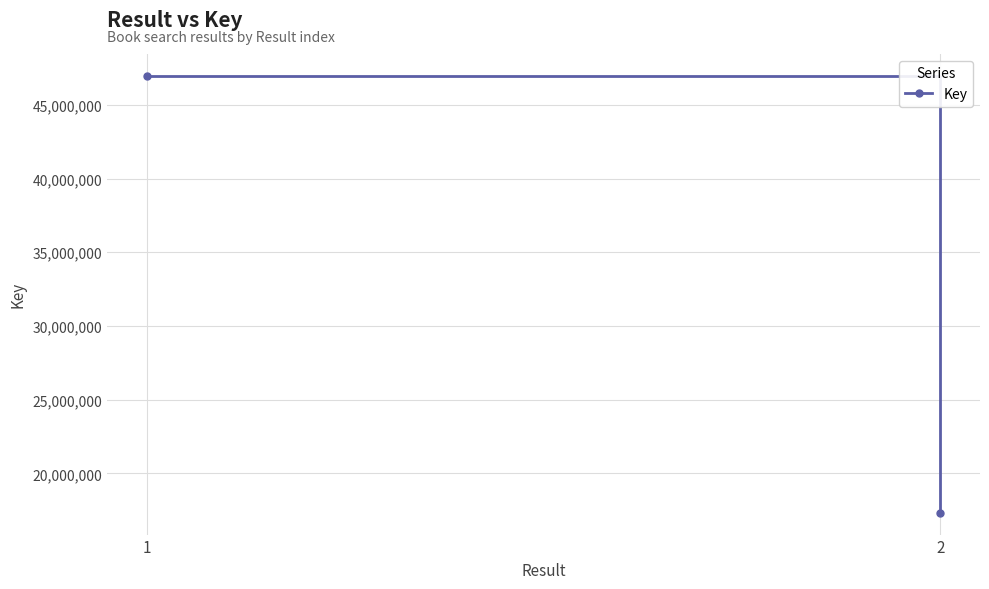

What is the minimum value shown in the chart?

17329542